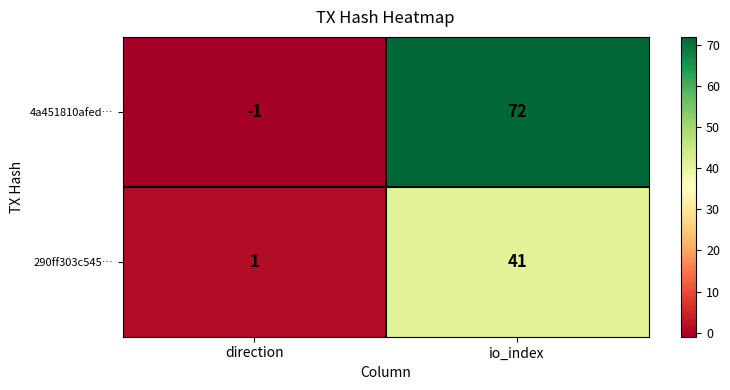

Is it true that 4a451810afed… equals 72 at io_index?

True